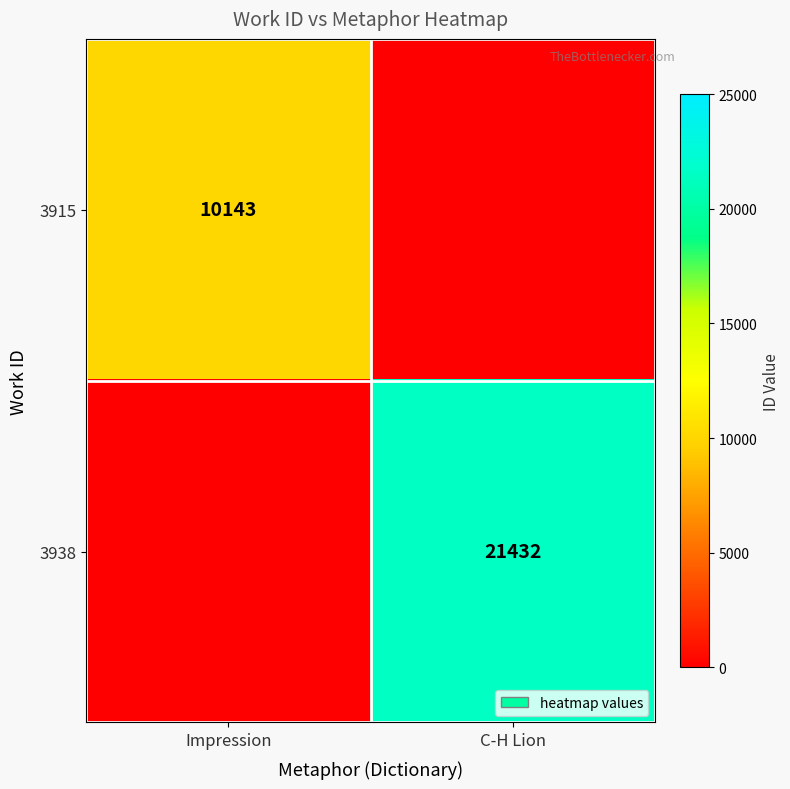

The value of 3915 at Impression is 10143. True or false?

True